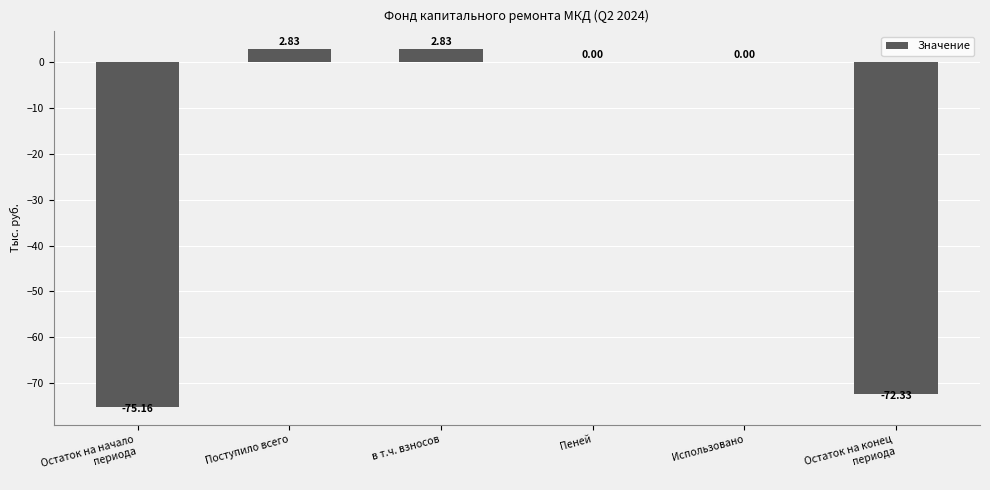

What is the change in value from Поступило всего to Использовано?

-2.8